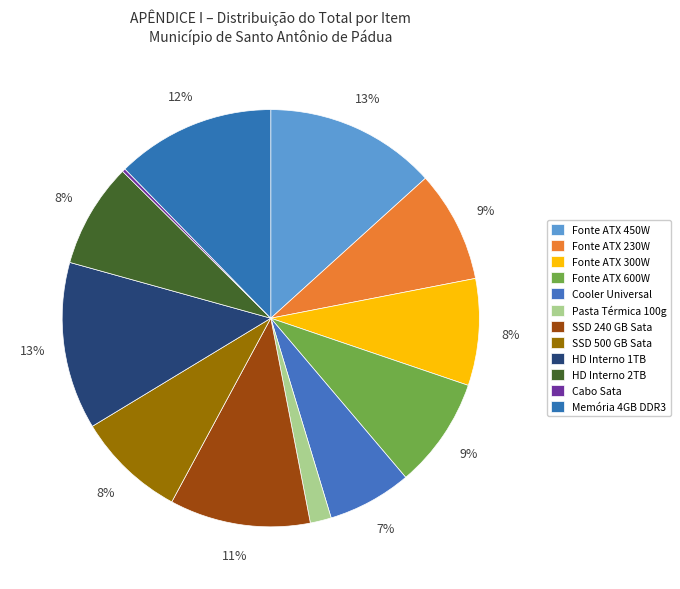

What percentage is the SSD 500 GB Sata slice, to the nearest percent?

8%